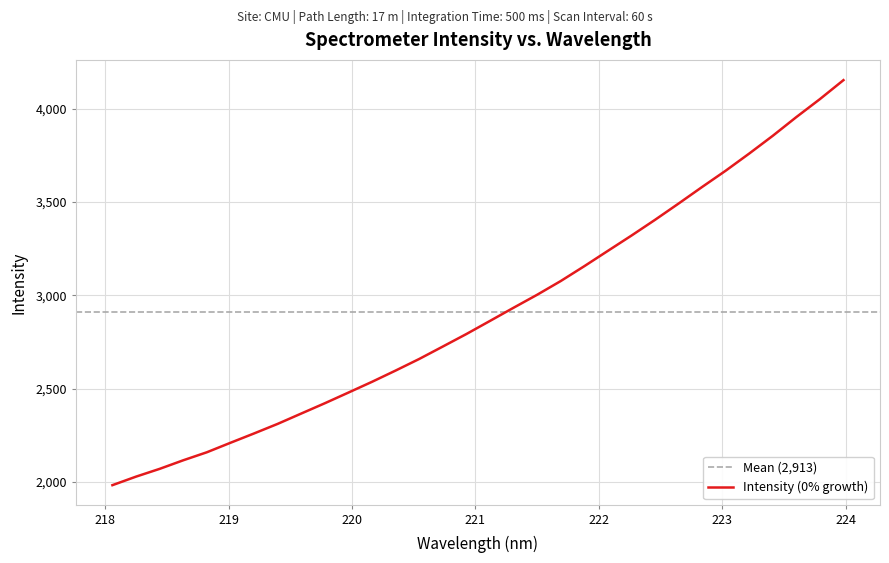

True or false: there are more than 2 points higher than both neighbors.

False